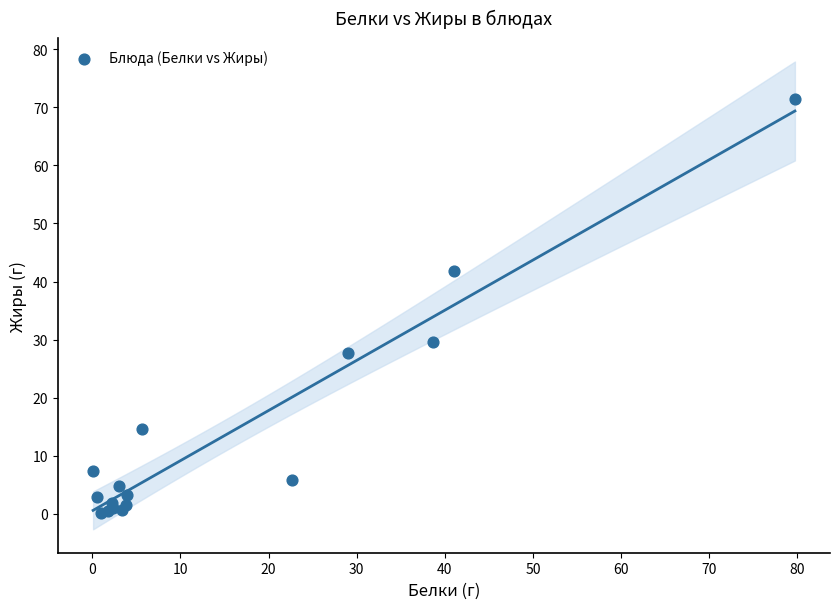

What Y value in the scatter plot is closest to 35?

29.6